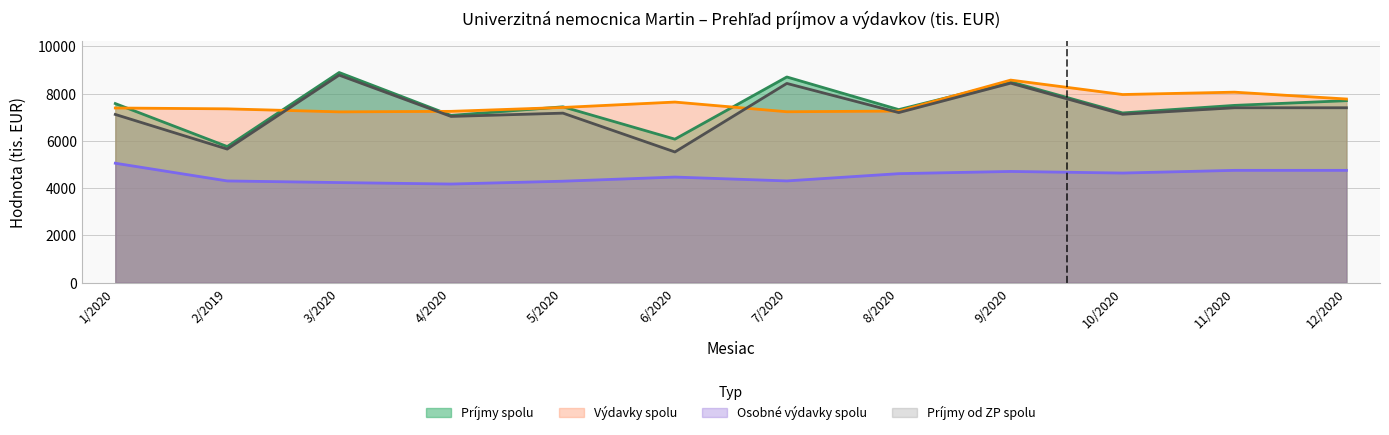

How many values in the Výdavky spolu series exceed 7413?

5